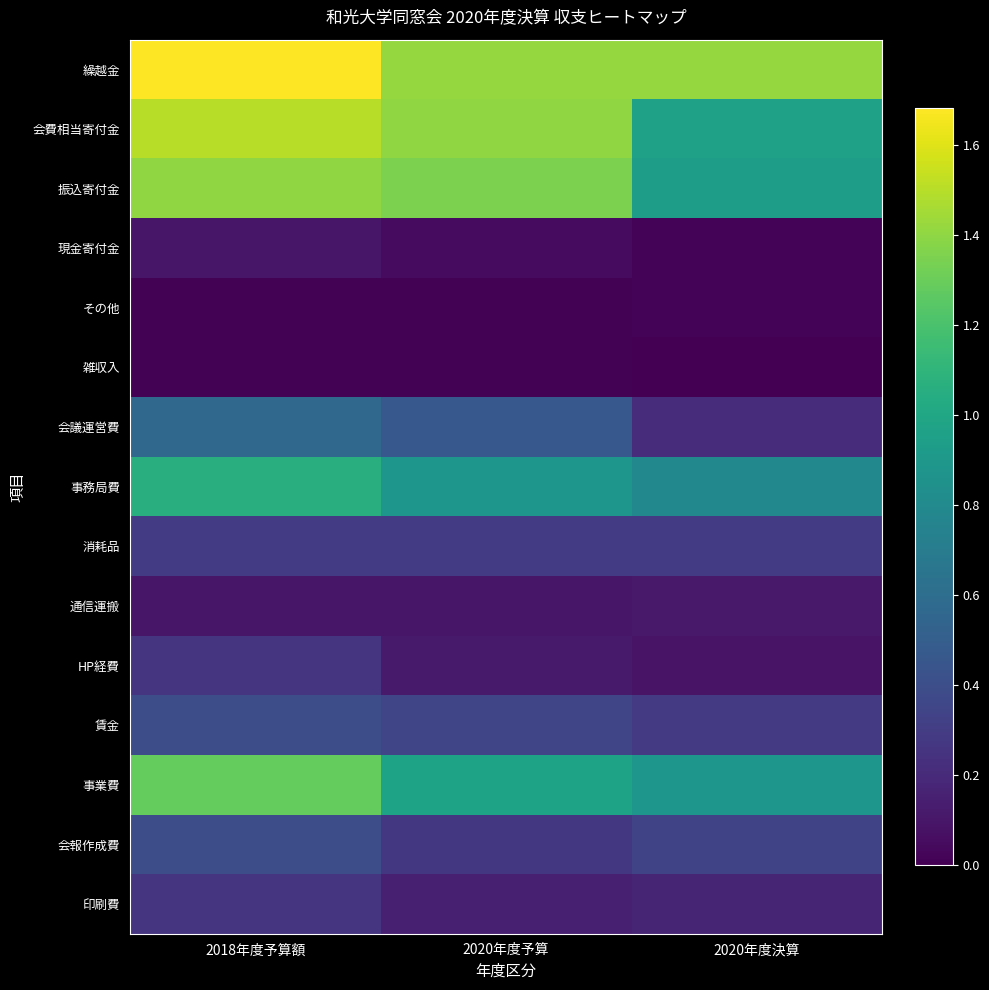

How many distinct data groups are displayed?

15